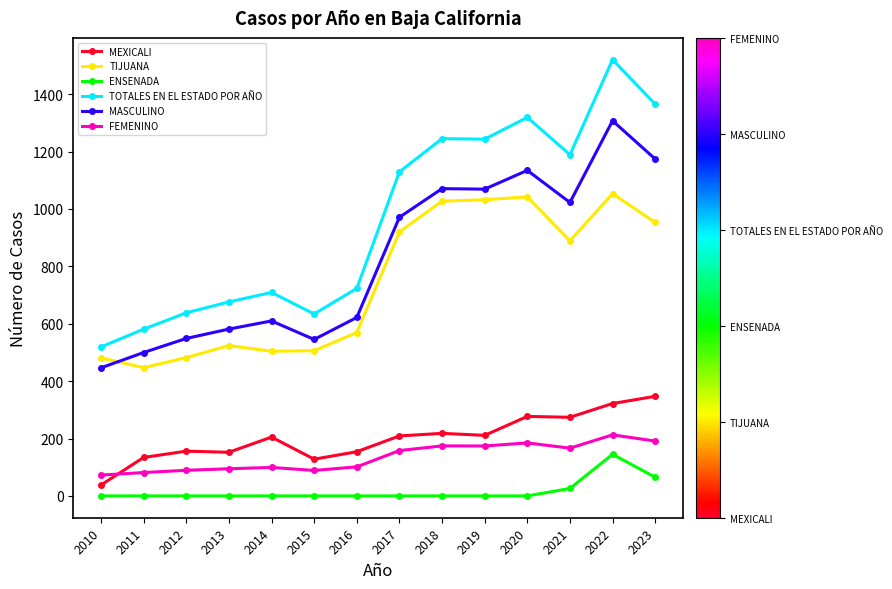

True or false: TOTALES EN EL ESTADO POR AÑO and TIJUANA intersect in this chart.

False